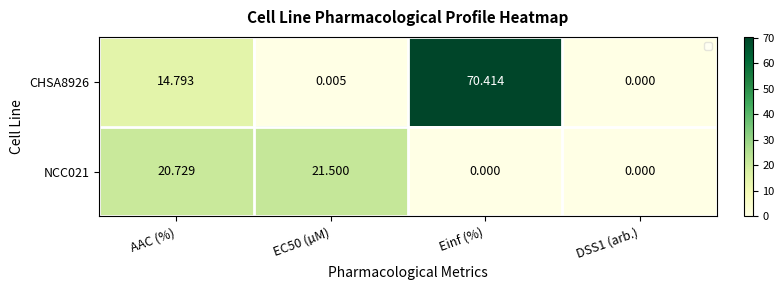

Is the value of NCC021 at Einf (%) greater than the value of CHSA8926 at Einf (%)?

No